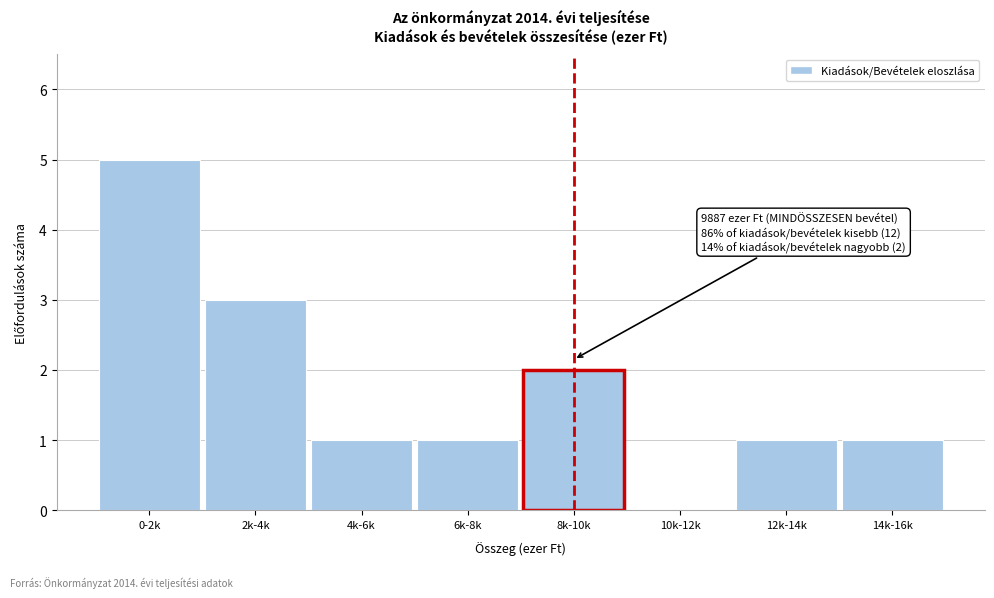

Reading left to right, list all the values displayed in this chart.

0-2k=5	2k-4k=3	4k-6k=1	6k-8k=1	8k-10k=2	10k-12k=0	12k-14k=1	14k-16k=1